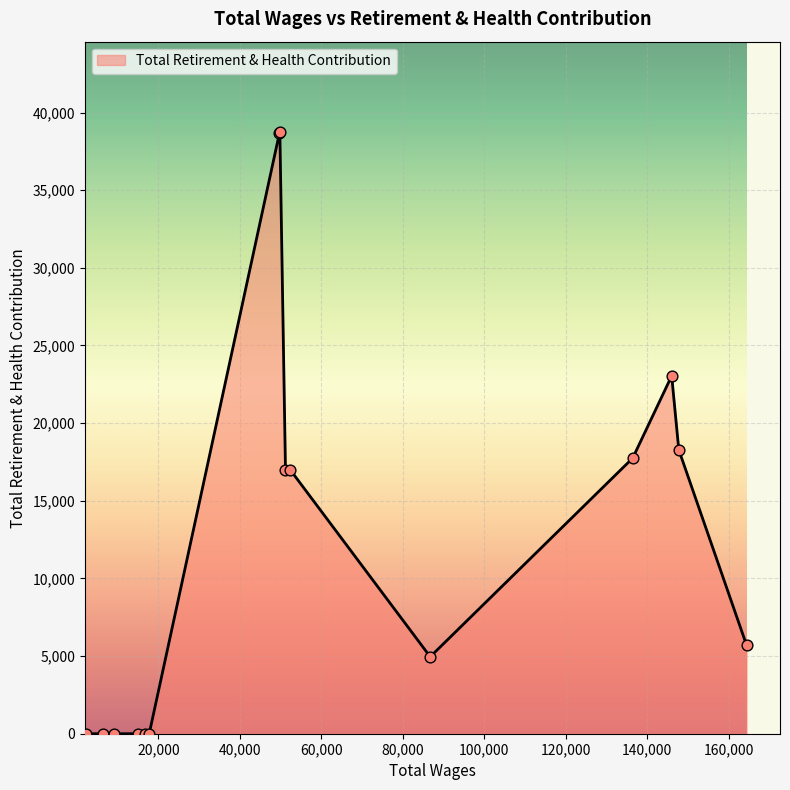

What is the maximum value shown in the chart?

38749